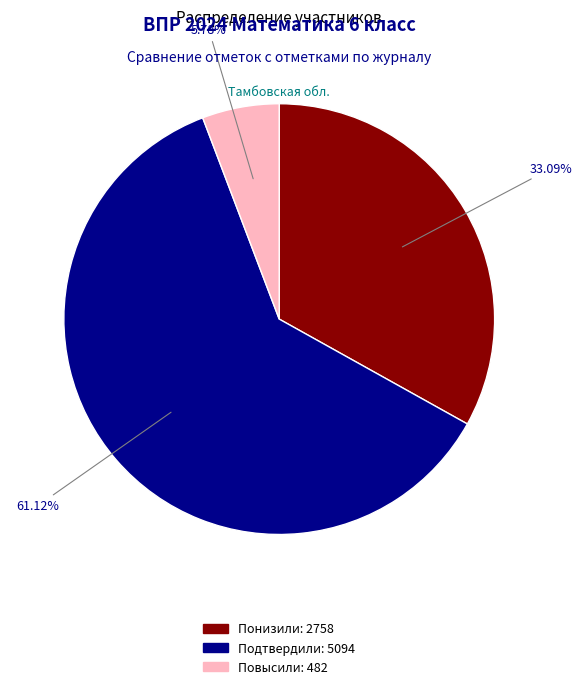

Is there any slice that represents more than half of the pie?

Yes